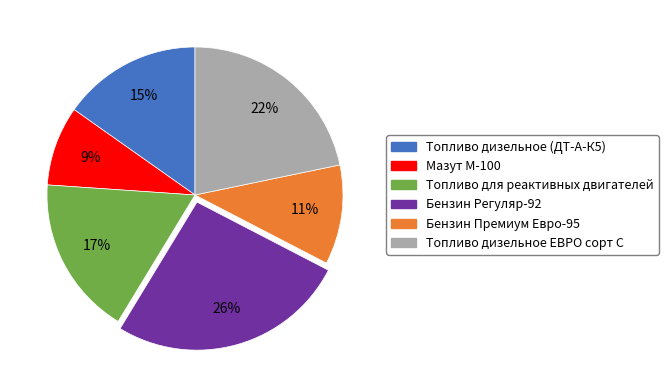

Between Топливо дизельное ЕВРО сорт С and Мазут М-100, which is larger?

Топливо дизельное ЕВРО сорт С